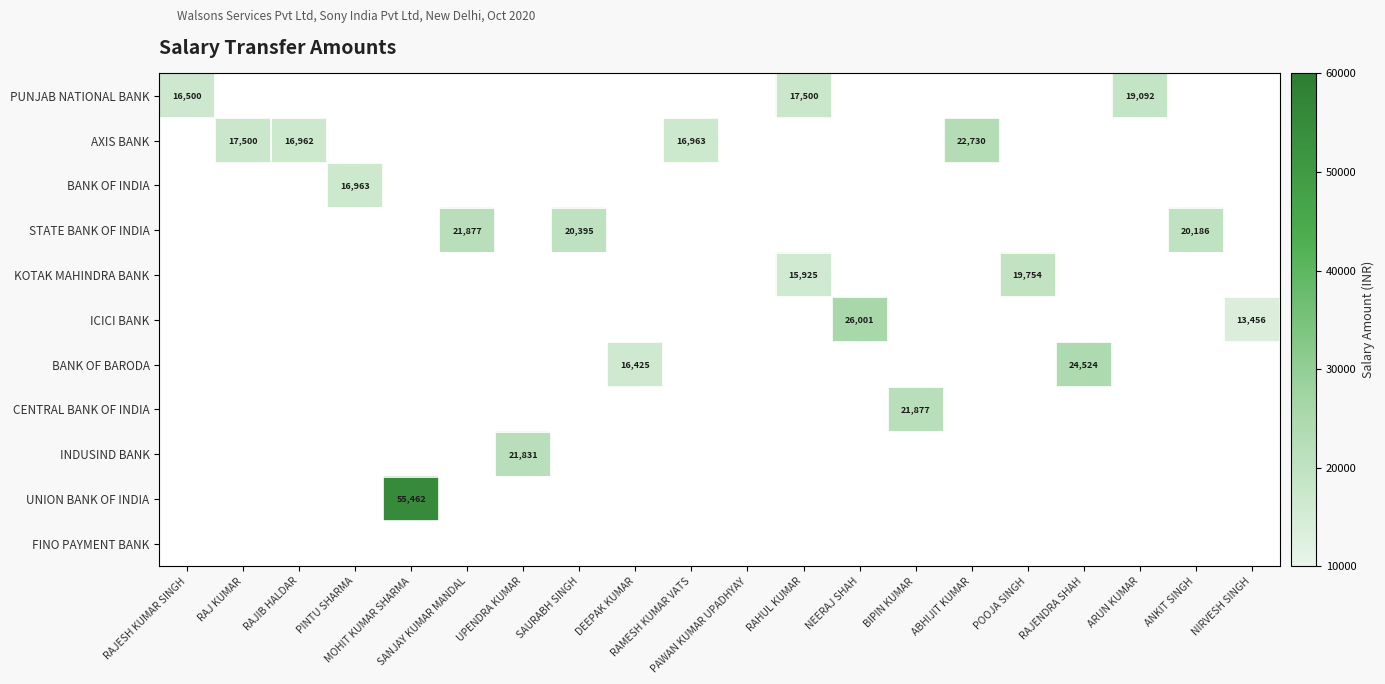

Is the value of INDUSIND BANK at UPENDRA KUMAR greater than the value of KOTAK MAHINDRA BANK at NIRVESH SINGH?

No